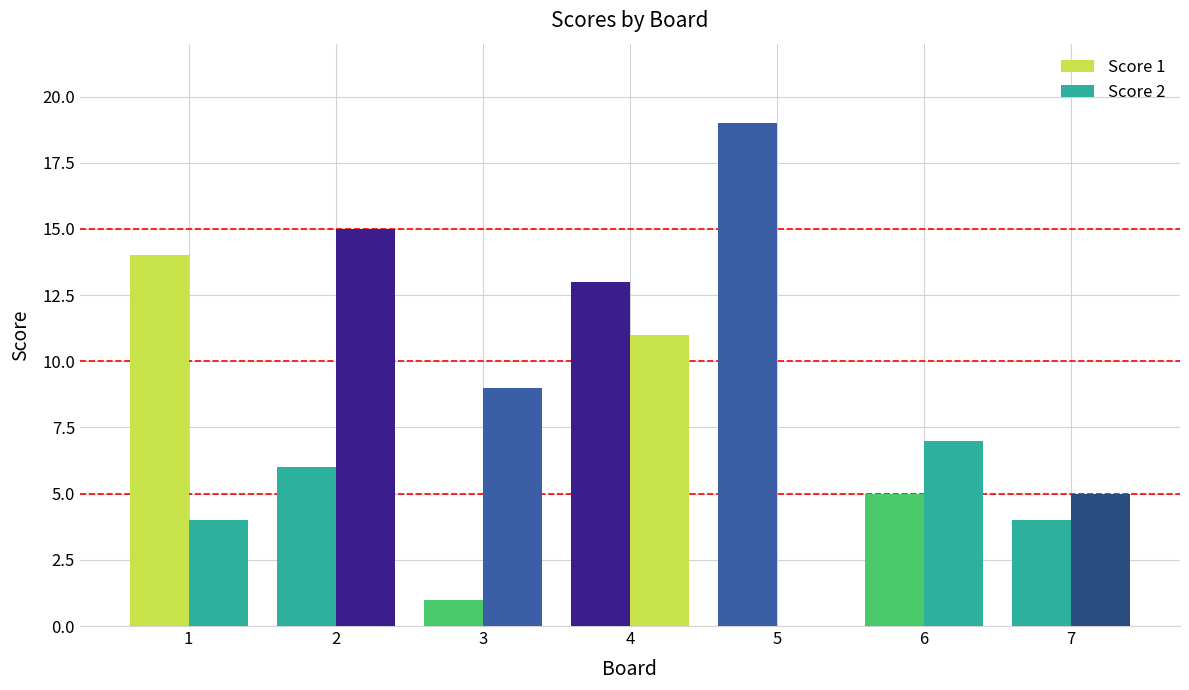

At which category does the chart reach its minimum across all series?

5